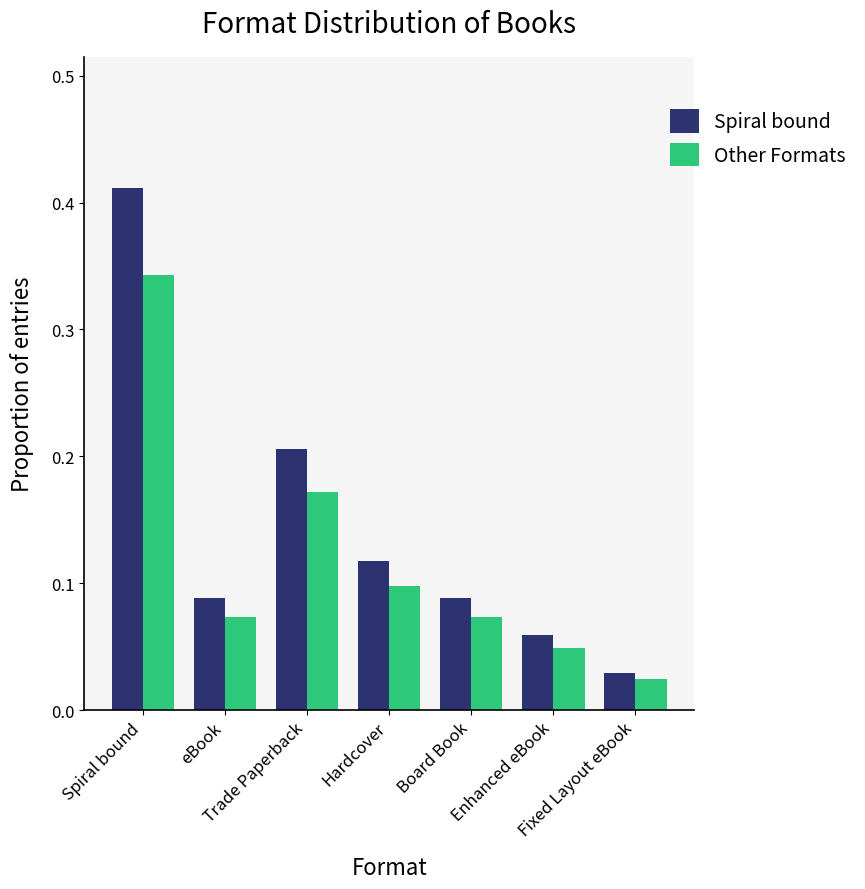

True or false: Other Formats has a value of 0.1 at eBook.

True